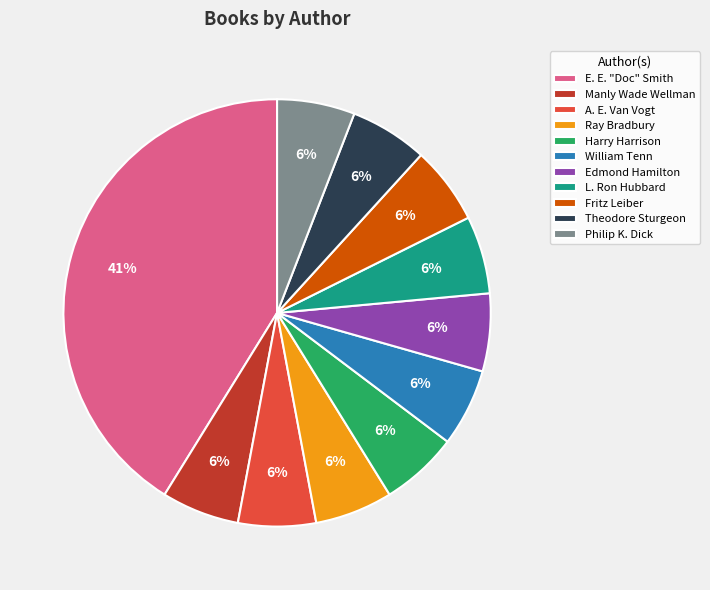

Which category has the biggest portion of the pie?

E. E. "Doc" Smith